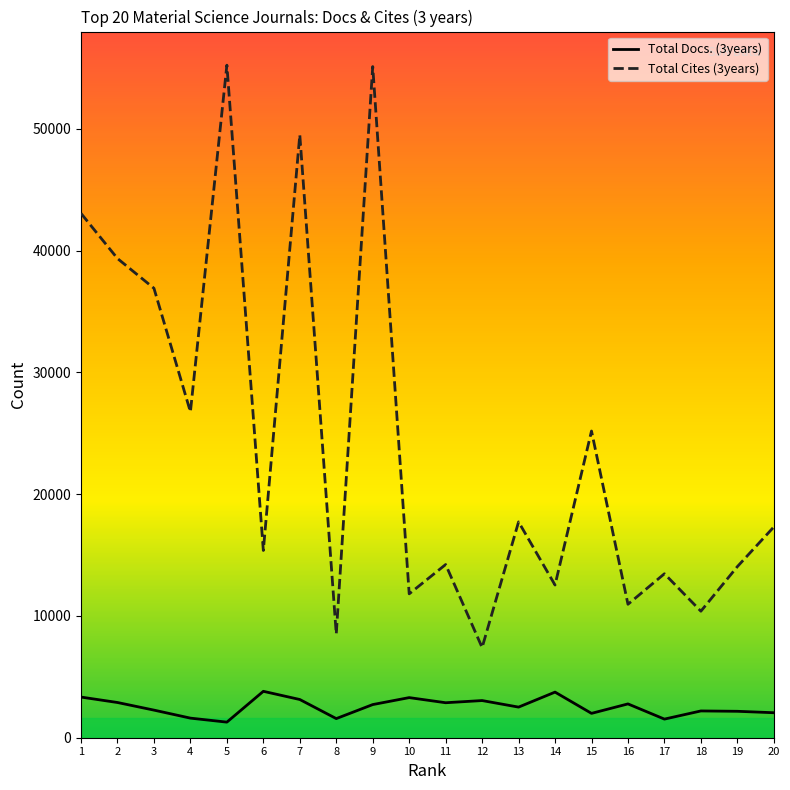

Does the chart have visible grid lines?

No